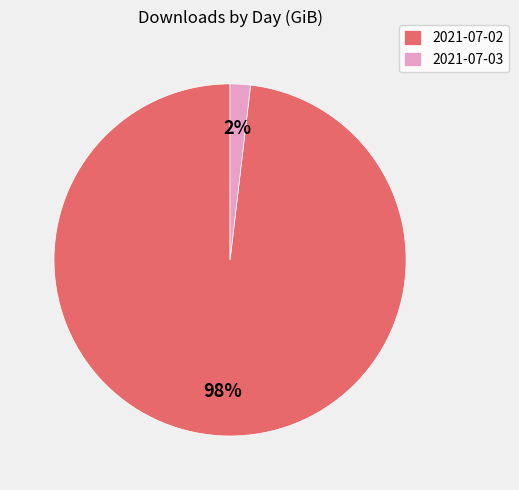

Combined, do 2021-07-02 and 2021-07-03 account for over 50%?

Yes